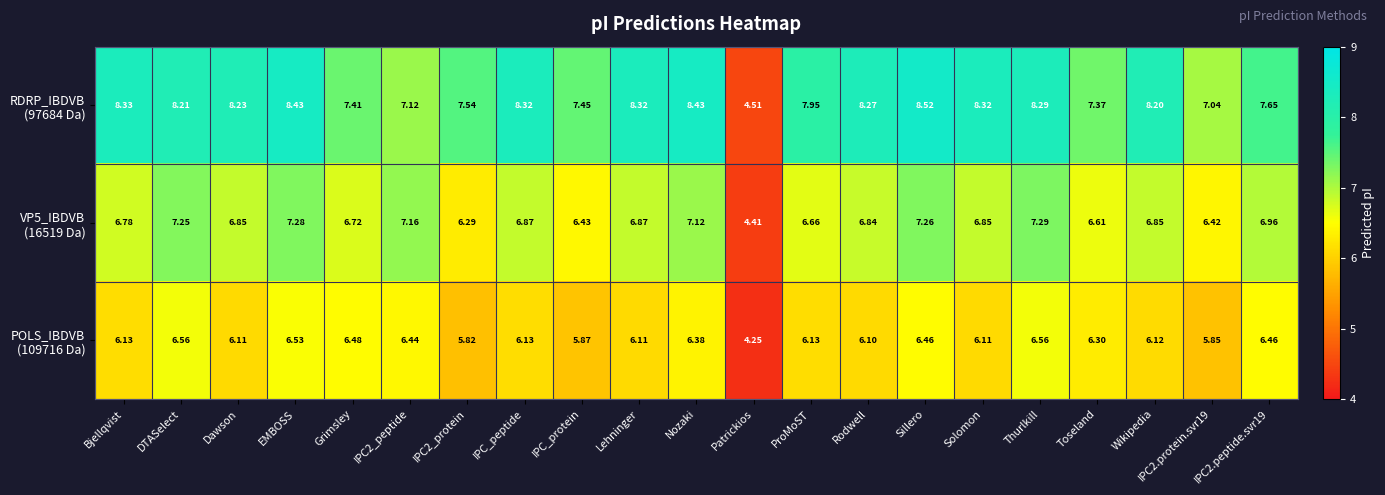

Which category has the highest value across all series?

Sillero